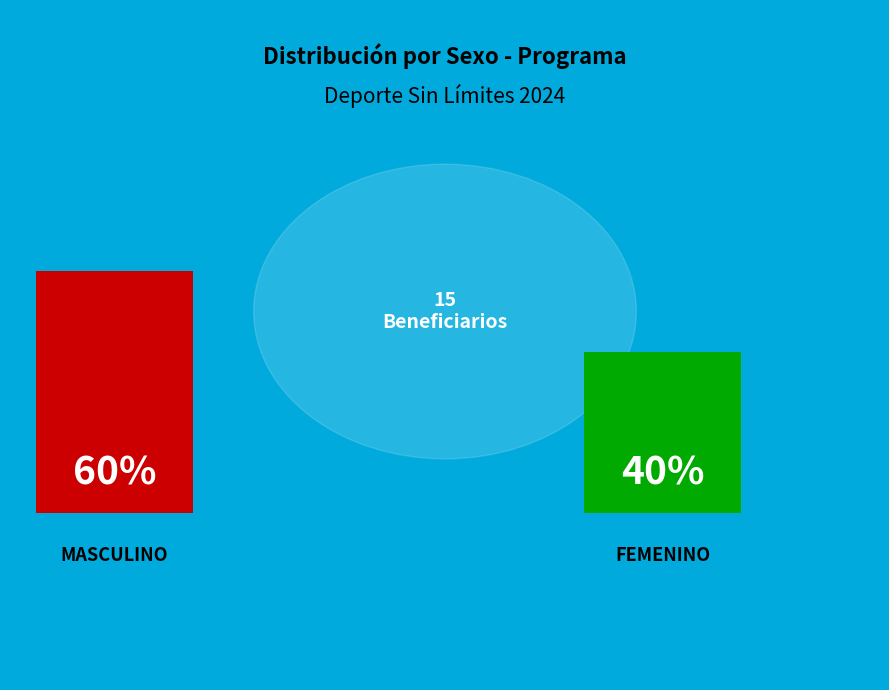

Combined, do MASCULINO and FEMENINO account for over 50%?

Yes